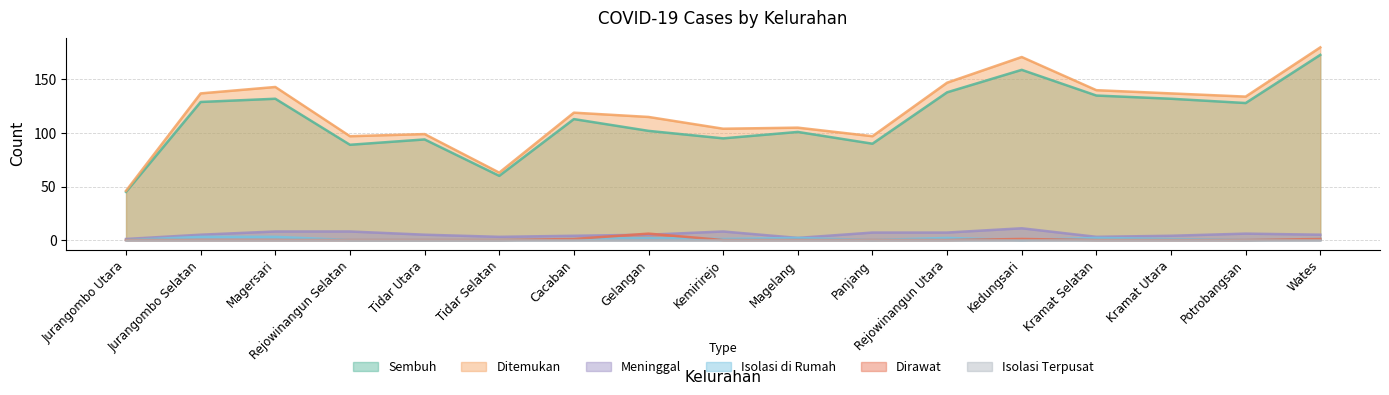

Is the value of Meninggal at Rejowinangun Utara greater than the value of Sembuh at Kramat Selatan?

No